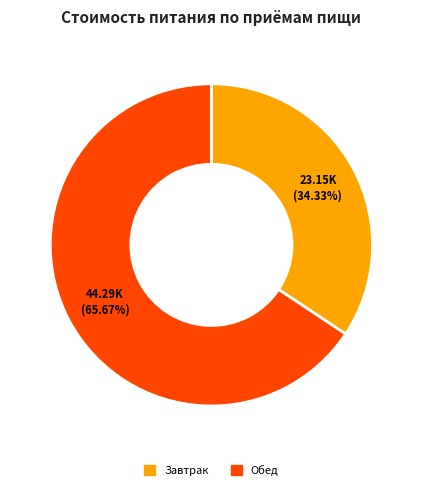

To the nearest percent, what portion does Обед represent?

66%